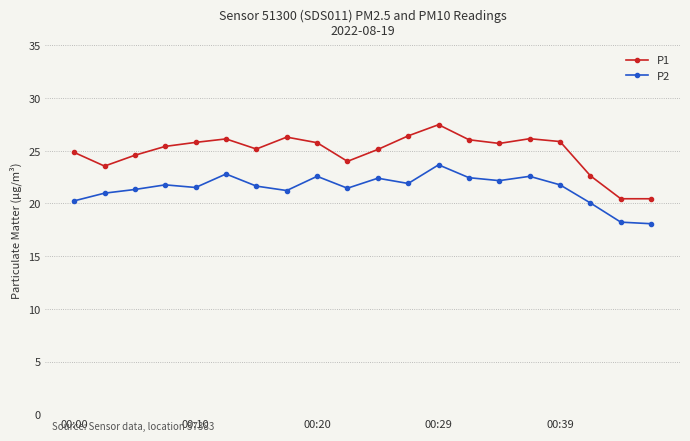

Which series has the largest range (max minus min)?

P1